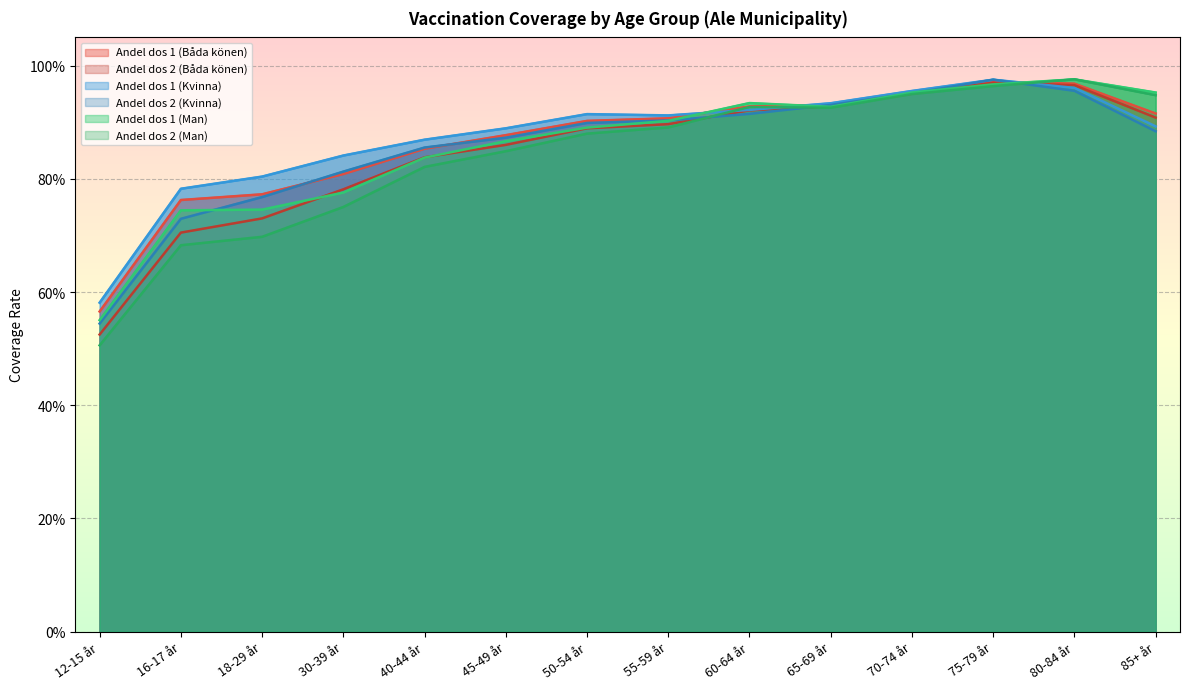

True or false: Andel dos 2 (Man) and Andel dos 1 (Man) cross at least once.

False